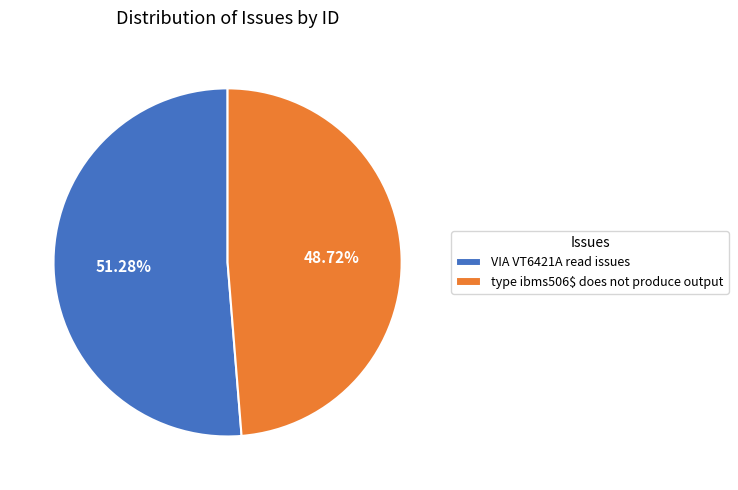

Do type ibms506$ does not produce output and VIA VT6421A read issues together represent more than half of the pie?

Yes